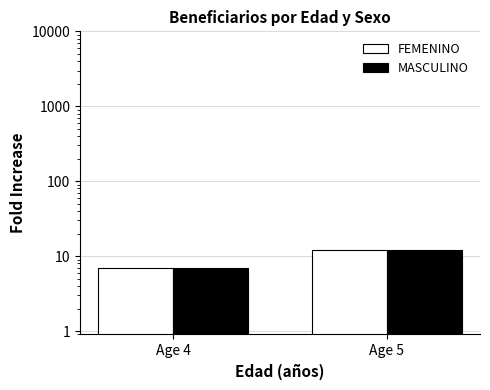

What are all the series names shown in the legend?

FEMENINO, MASCULINO